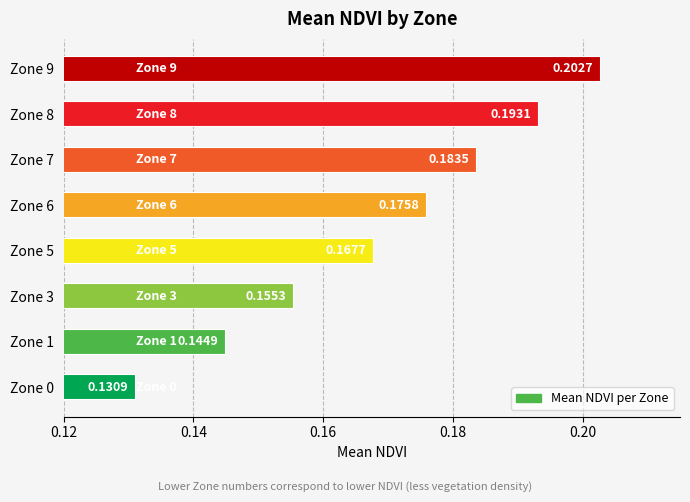

Which has a higher value, Zone 6 or Zone 1?

Zone 6